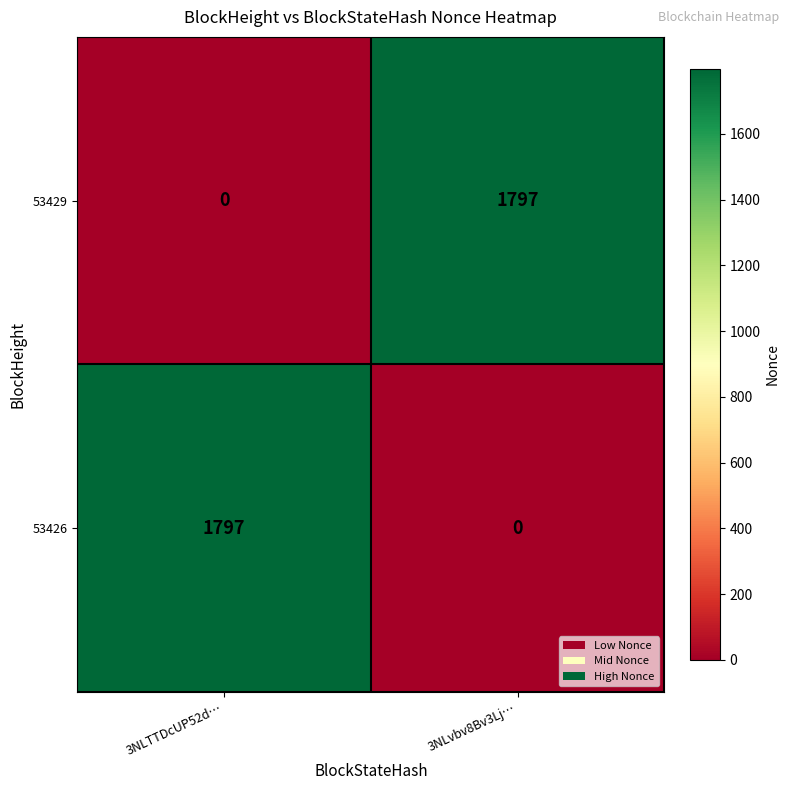

What is the sum of all 53429 values?

1797